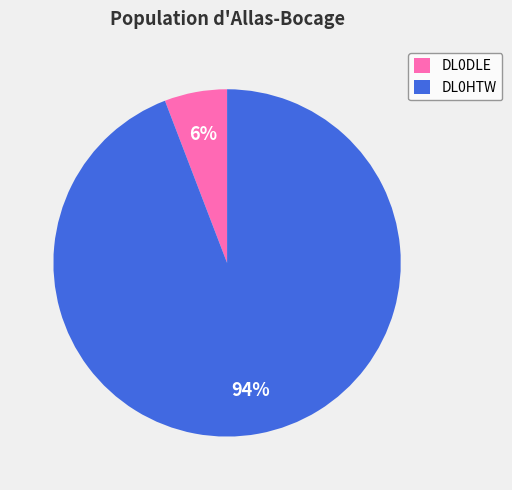

Is it true that DL0DLE is 6% of the pie?

True